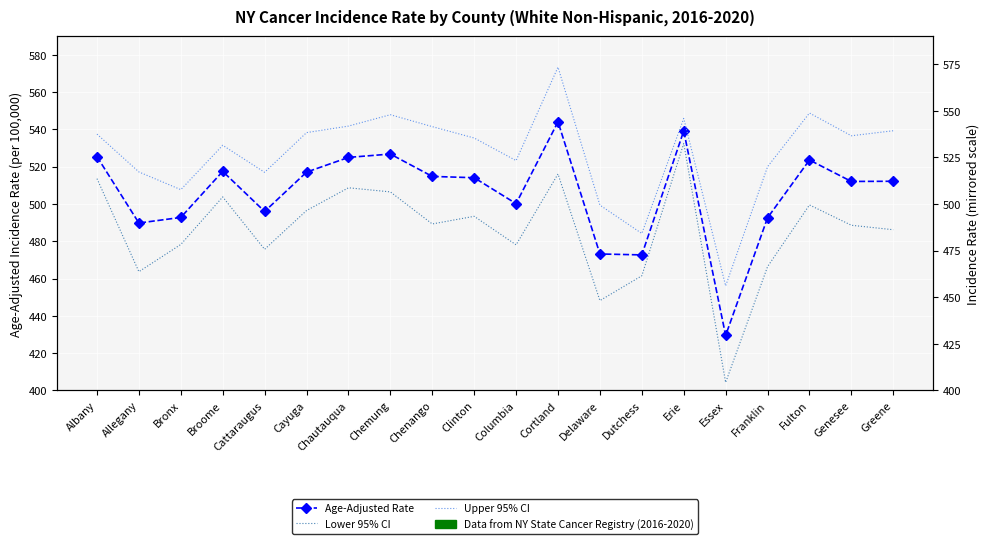

Which label corresponds to the smallest value in the chart?

Essex